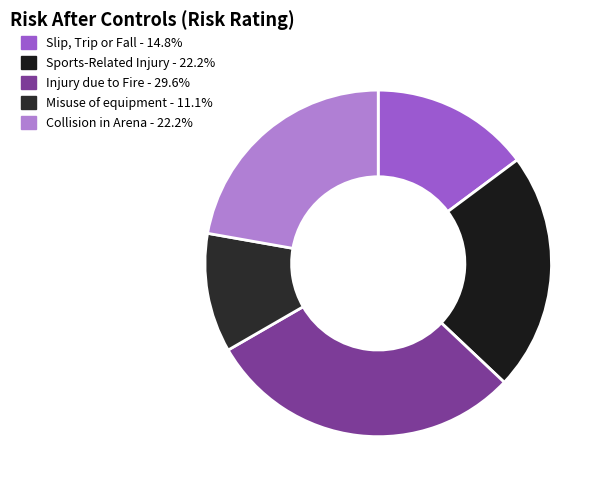

To the nearest percent, what percentage of the pie is Collision in Arena?

22%